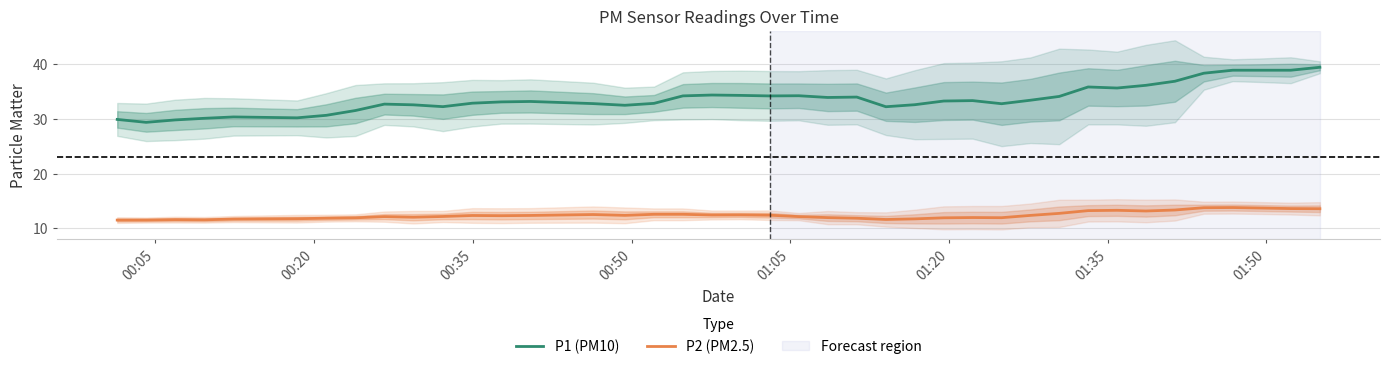

Reading left to right, extract all data points from this chart.

P1 (PM10): 29.9	29.4	29.8	30.1	30.3	30.2	30.6	31.5	32.7	32.6	32.2	32.9	33.1	33.2	32.8	32.5	32.8	34.2	34.3	34.3	34.2	34.2	33.9	34.0	32.2	32.6	33.2	33.3	32.8	33.4	34.1	35.8	35.6	36.1	36.9	38.3	38.9	38.9	38.9	39.4
P2 (PM2.5): 11.5	11.5	11.6	11.5	11.7	11.7	11.8	11.9	12.1	12.0	12.1	12.3	12.3	12.3	12.5	12.4	12.5	12.5	12.4	12.4	12.4	12.1	11.9	11.8	11.6	11.7	11.9	12.0	11.9	12.3	12.7	13.2	13.3	13.2	13.3	13.8	13.8	13.7	13.6	13.6